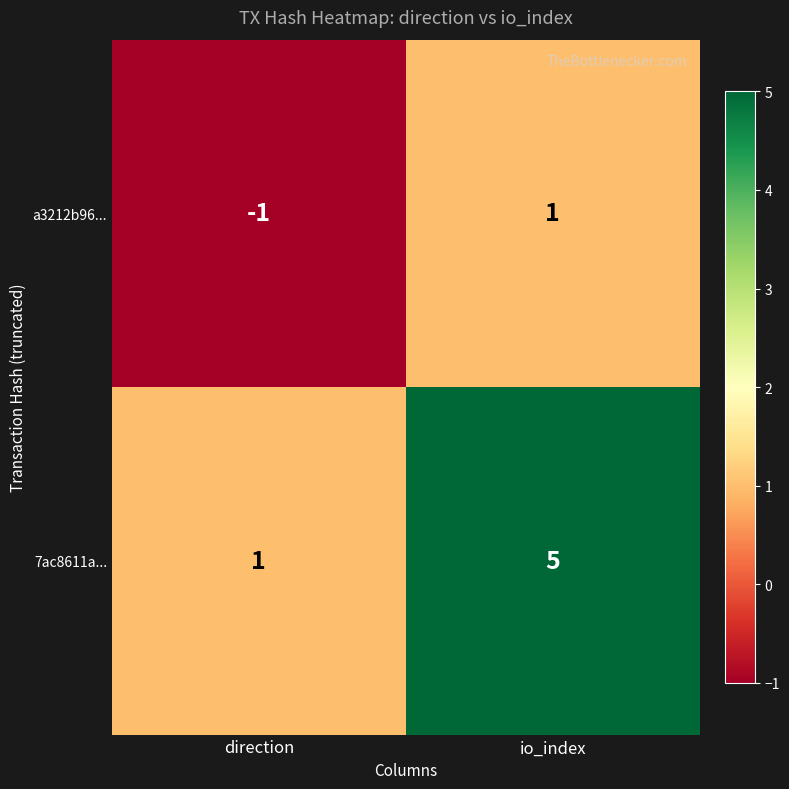

Reading left to right, list all the values displayed in this chart.

a3212b96...: direction=-1	io_index=1
7ac8611a...: direction=1	io_index=5